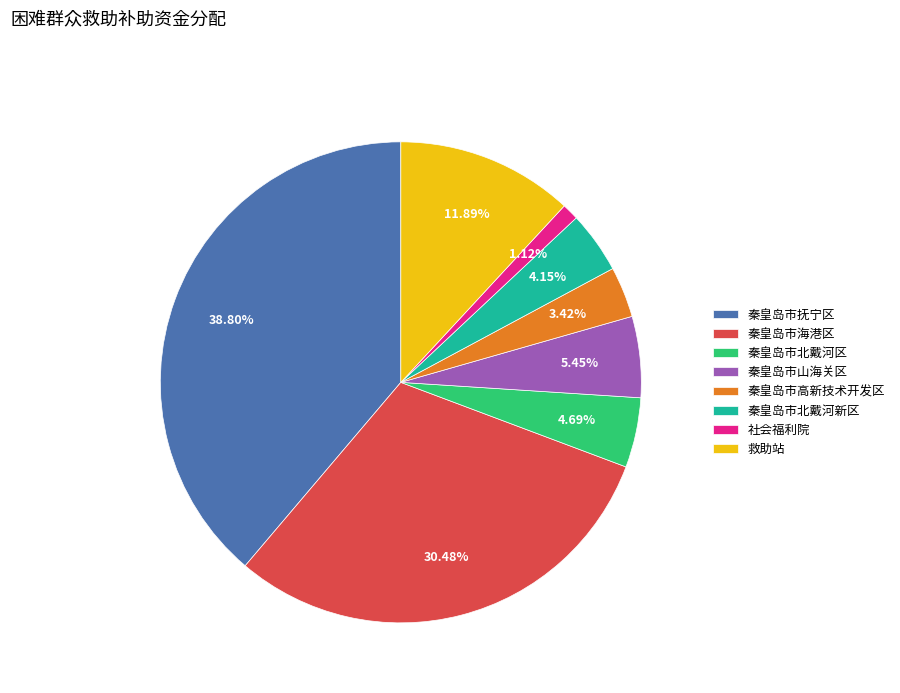

Does 秦皇岛市山海关区 represent more than half of the total?

No